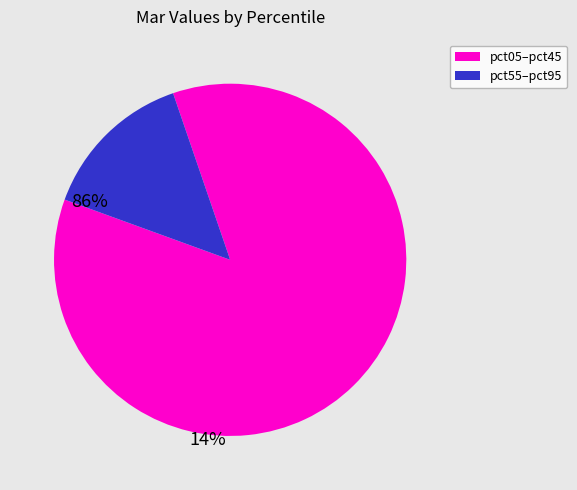

Is there a majority slice in this chart?

Yes